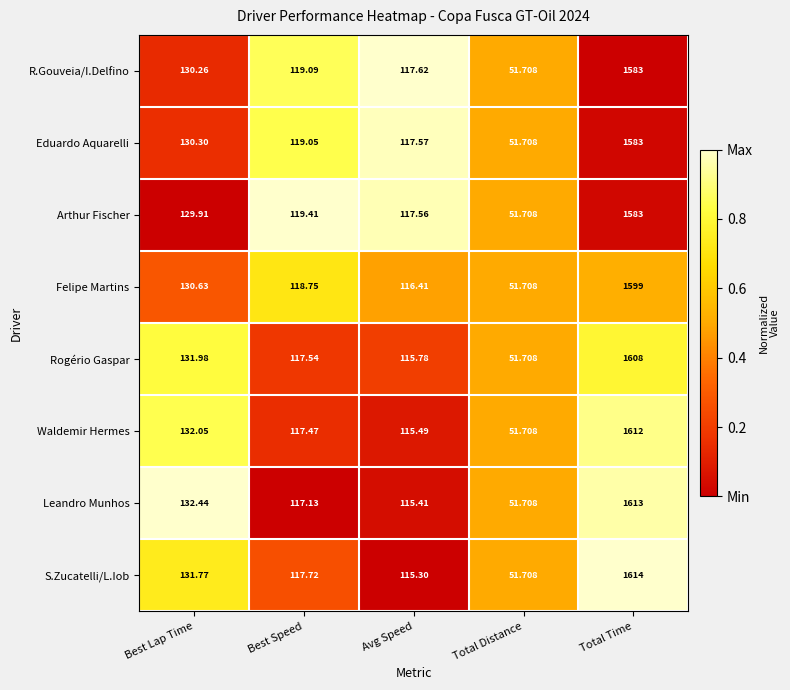

Where is Felipe Martins nearest to the value 825?

Best Lap Time